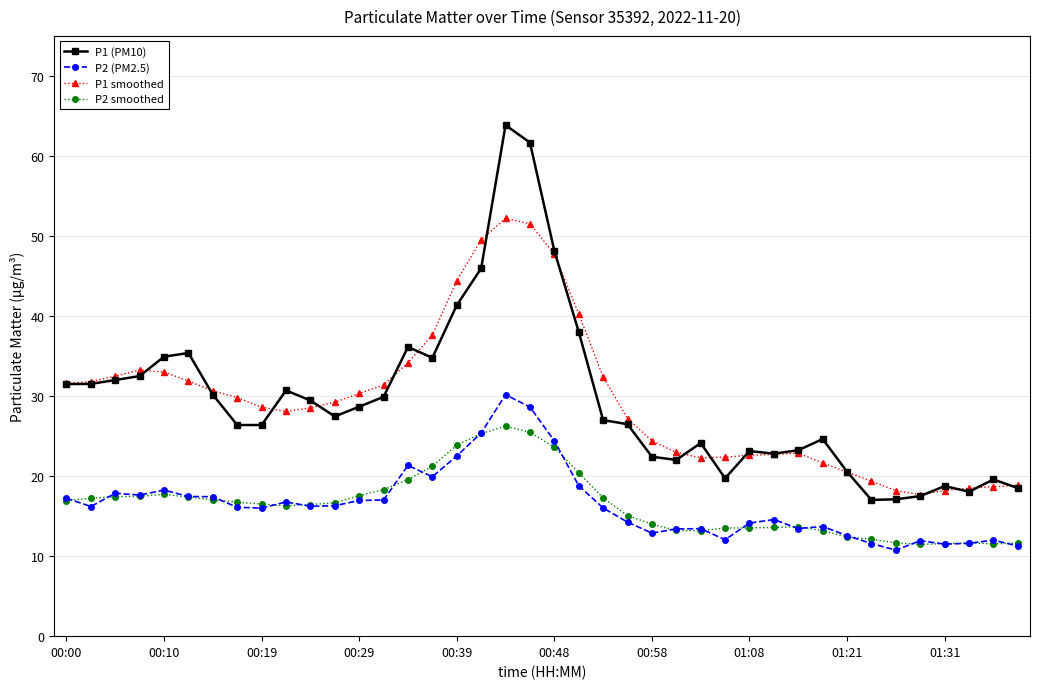

Which series has the widest spread of values?

P1 (PM10)